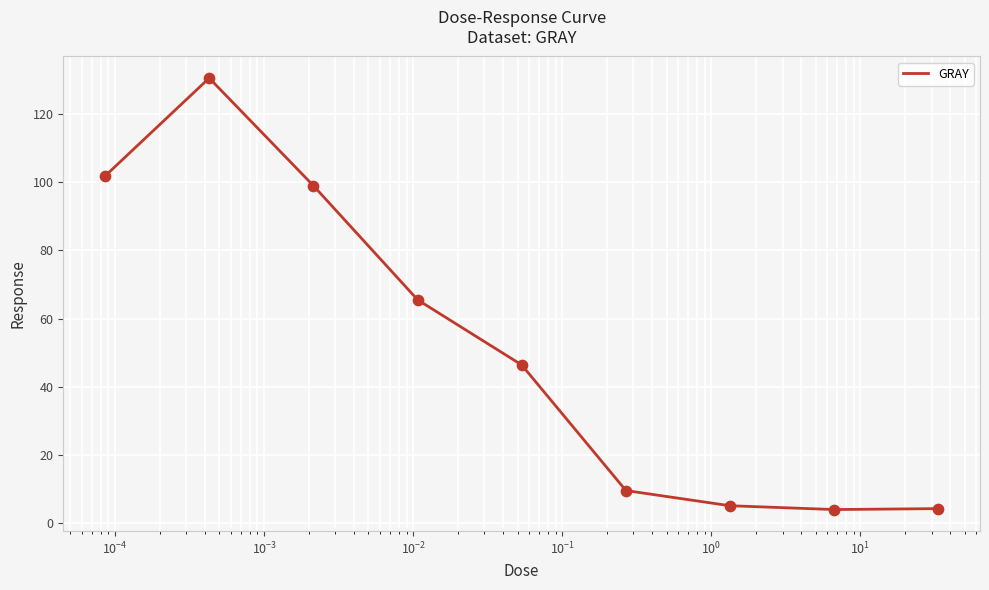

What is the maximum value shown in the chart?

130.5